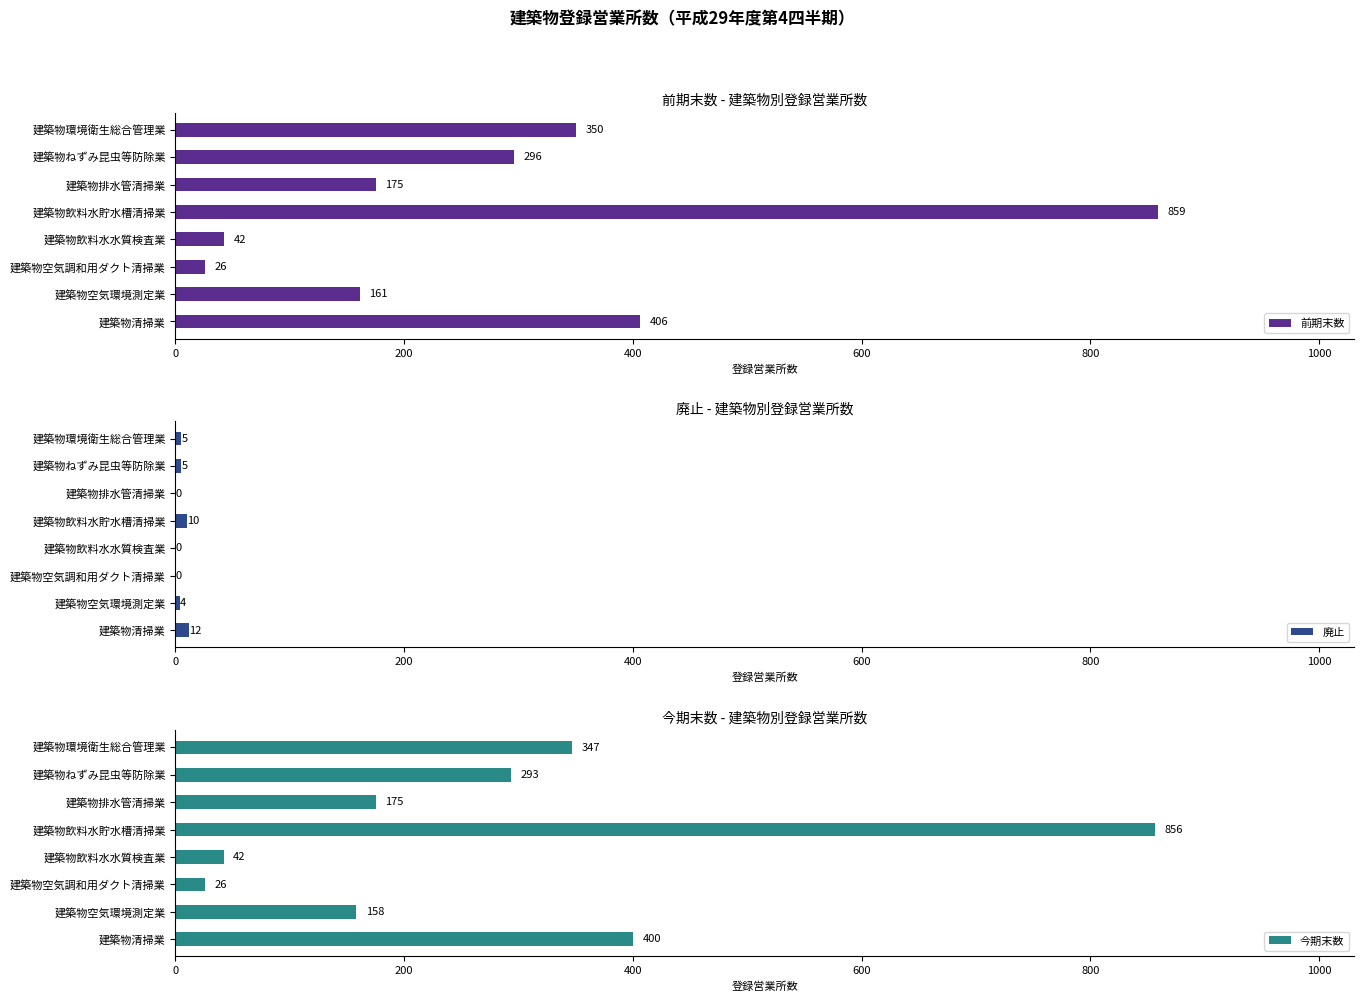

Read the 今期末数 value at 建築物清掃業, to the nearest 100.

400